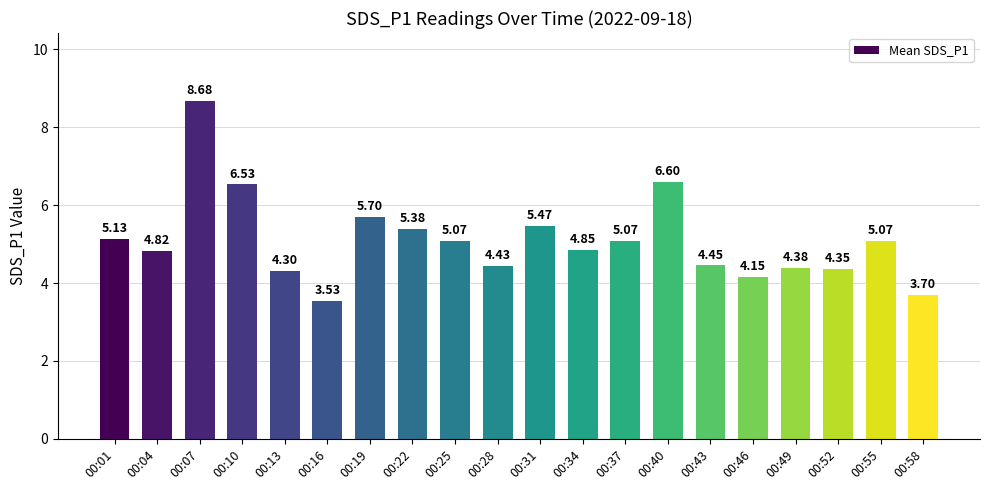

What is the sum of the values at 00:55 and 00:58?

8.8